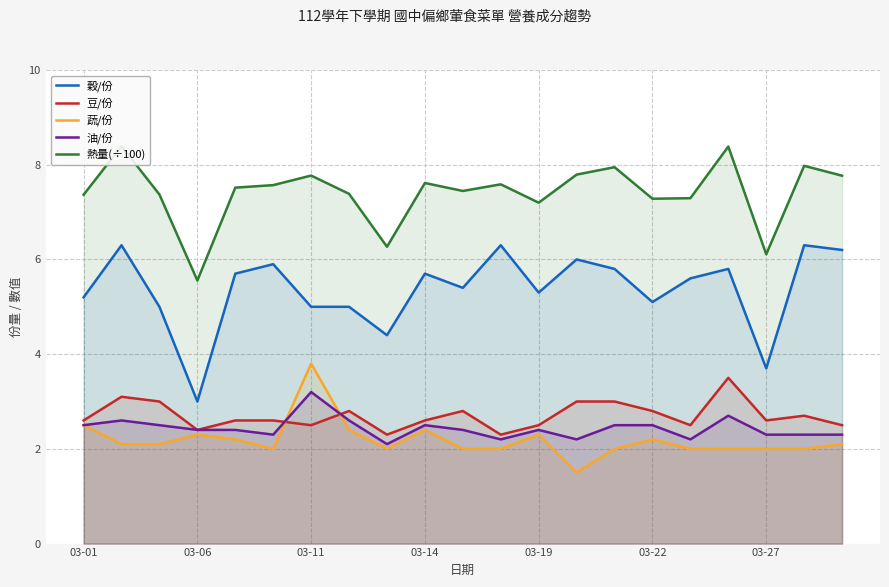

True or false: 穀/份 and 豆/份 cross at least once.

False